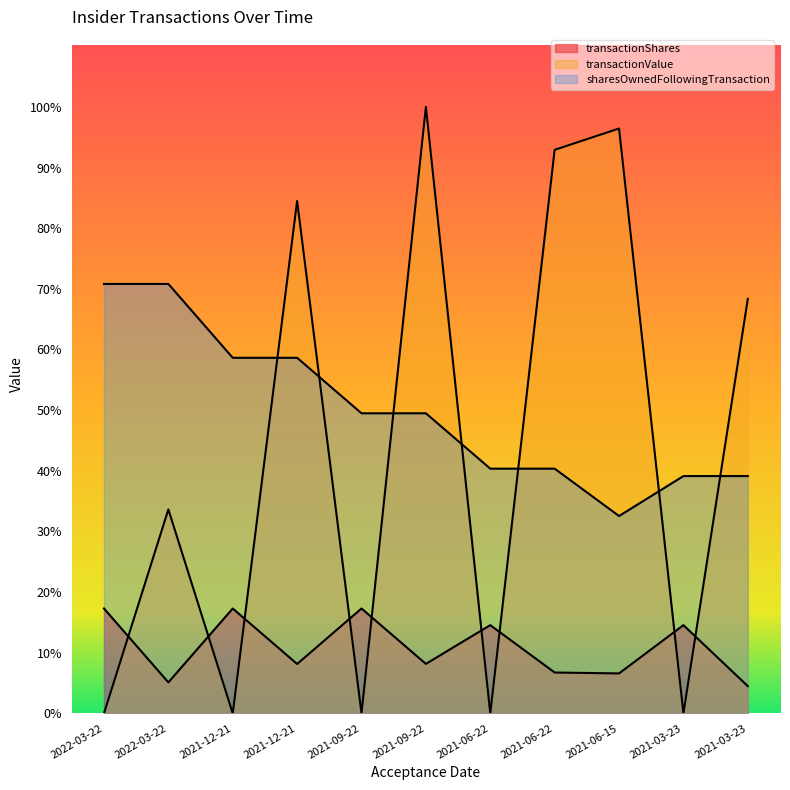

The value of transactionShares at 2021-06-22 is 26835. True or false?

False